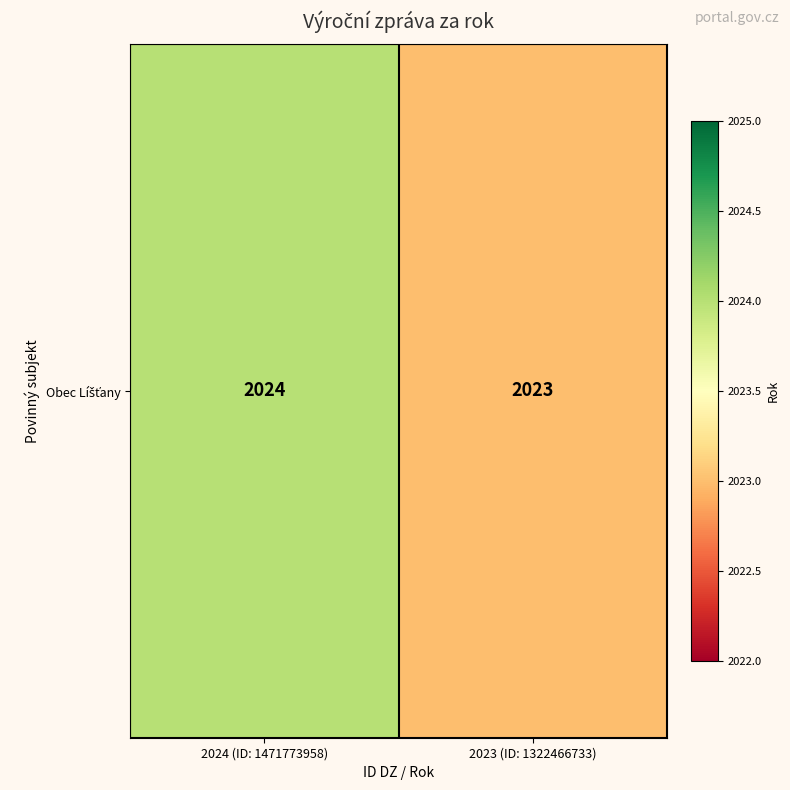

What is the ratio of the value at 2024 (ID: 1471773958) to the value at 2023 (ID: 1322466733)?

1.0